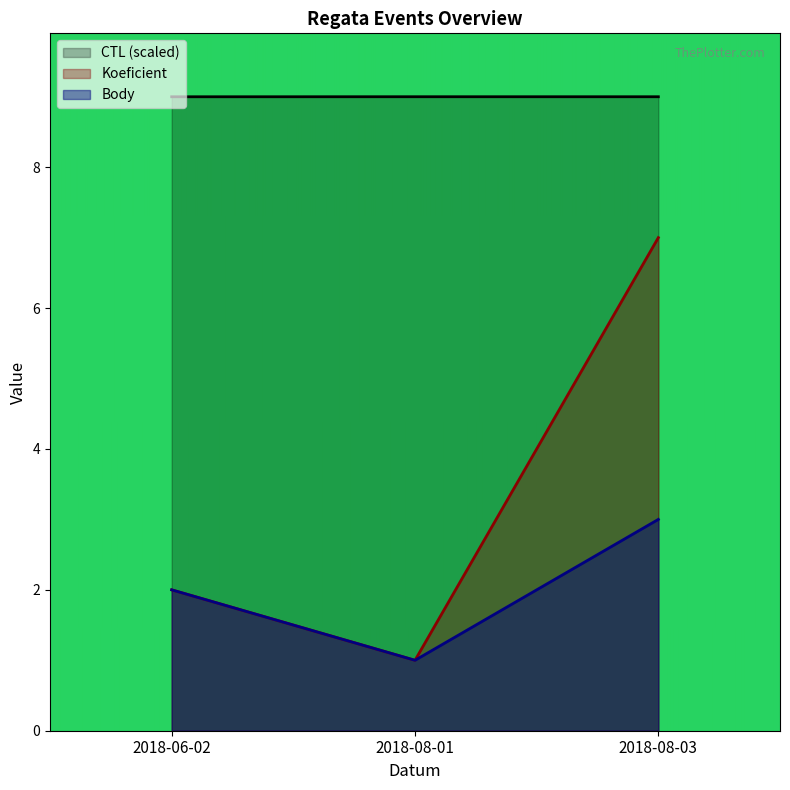

Reading left to right, extract all data points from this chart.

CTL: 9.0	9.0	9.0
Koeficient: 2.0	1.0	7.0
Body: 2.0	1.0	3.0